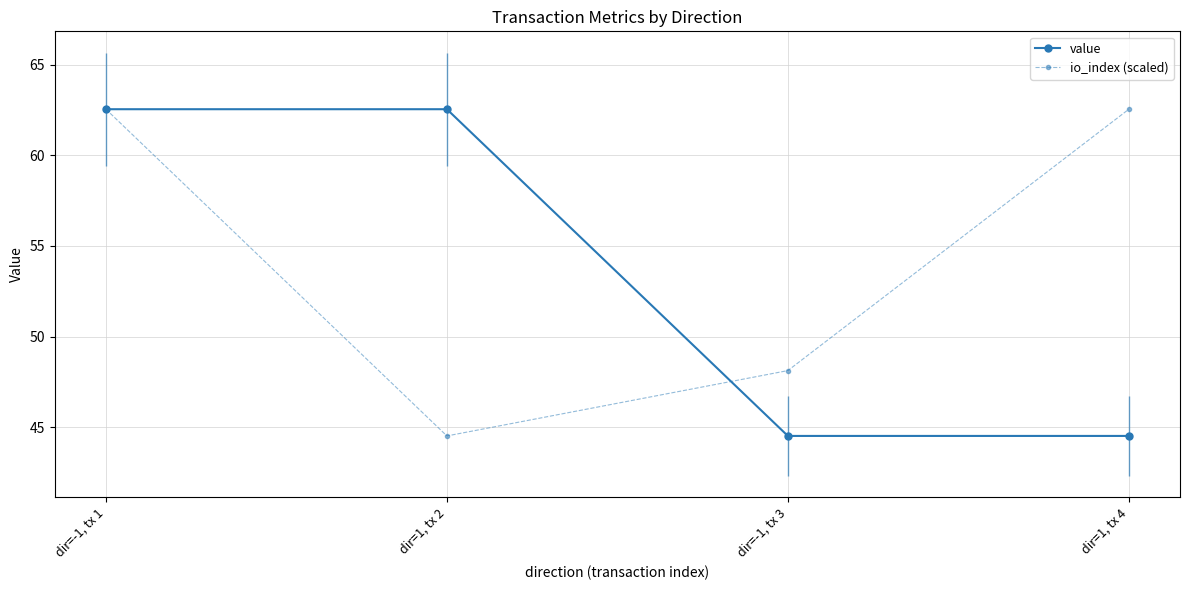

Is it true that io_index (scaled) equals 48.1 at dir=-1, tx 3?

True